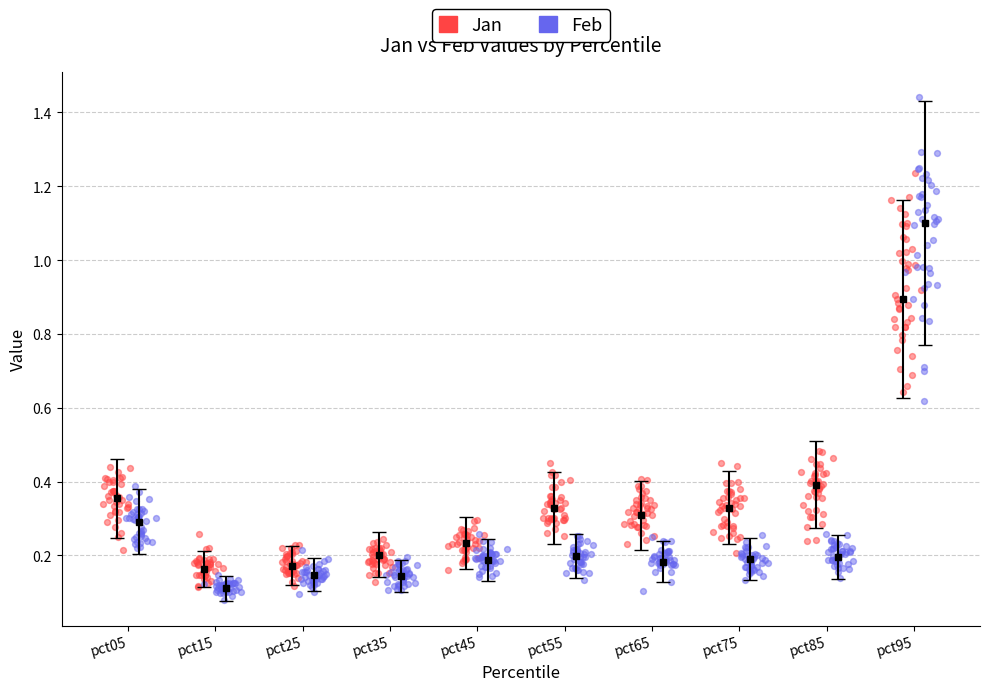

Which series has the largest Y range (max minus min)?

Feb